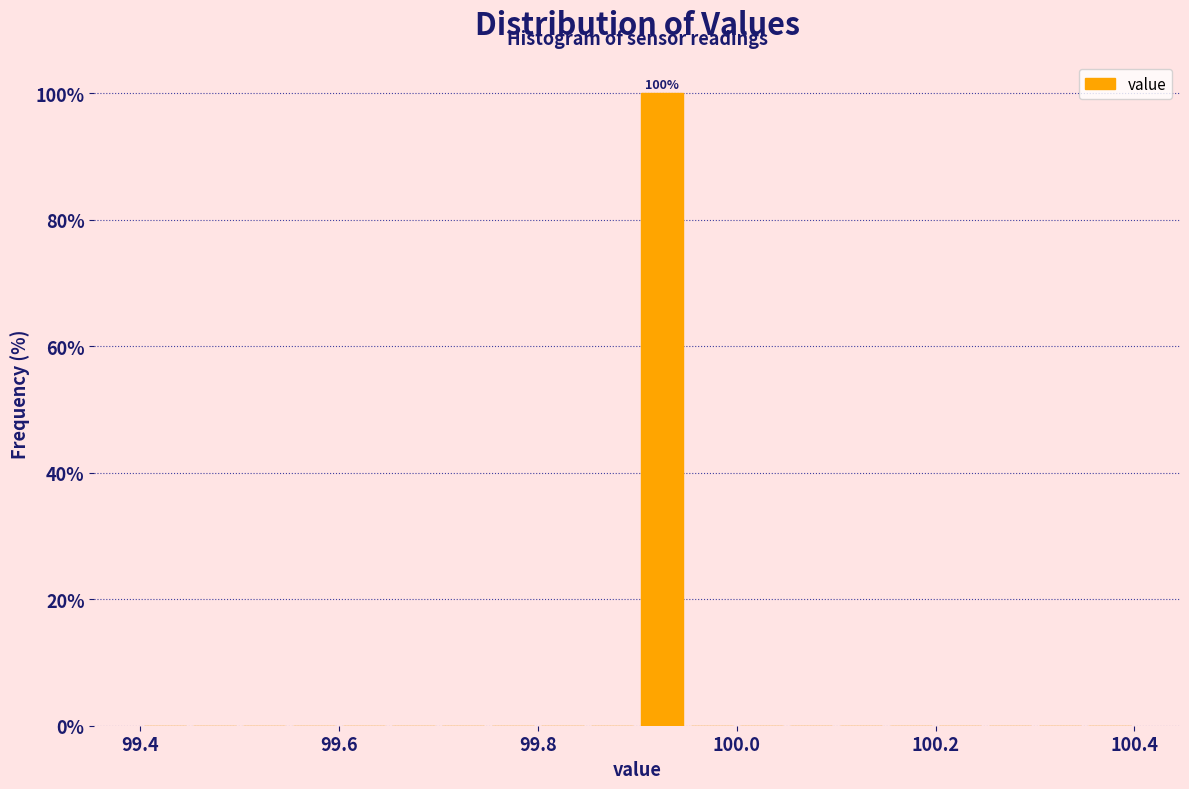

Read against the x-axis, roughly where is the centre of the tallest bar?

99.92